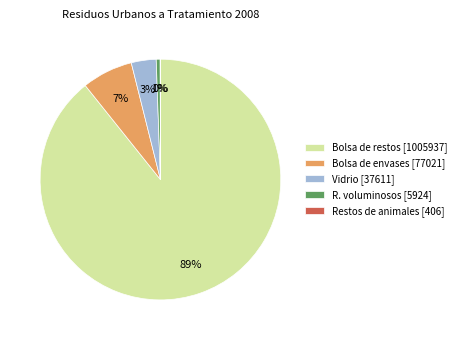

To the nearest percent, what percentage of the pie is Bolsa de restos?

89%